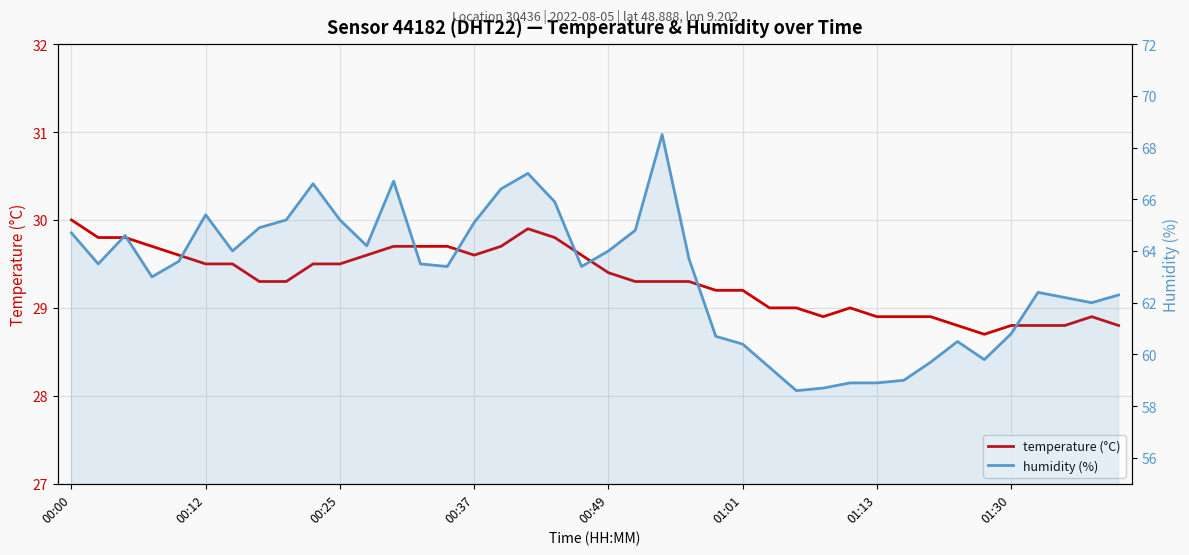

Rank the series at 01:30 from lowest to highest value.

temperature (°C), humidity (%)